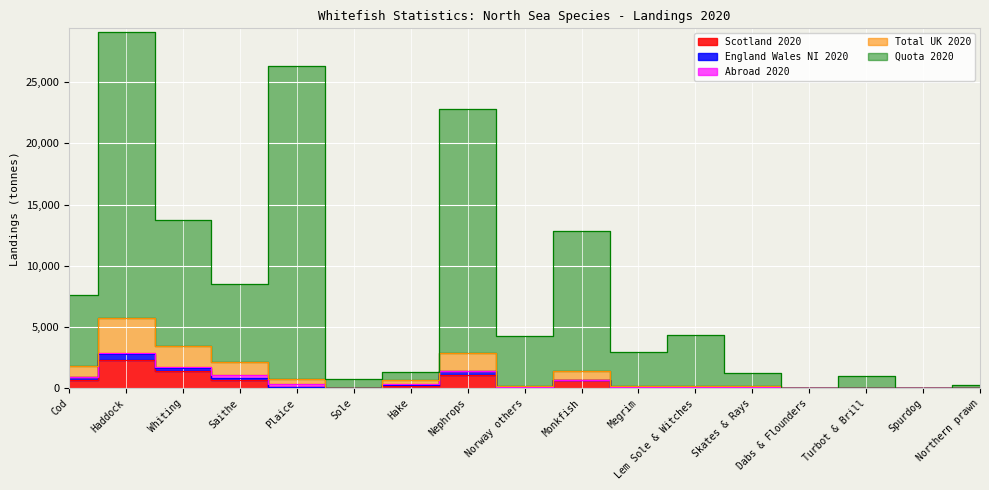

True or false: Total UK 2020 and Scotland 2020 cross at least once.

False